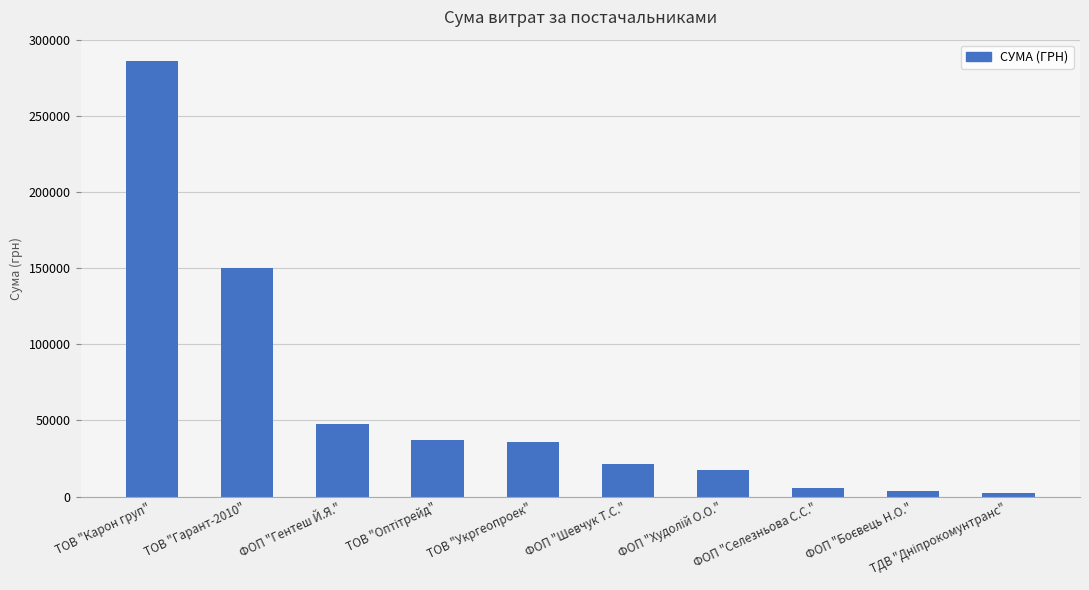

What position from the left is ФОП "Гентеш Й.Я."?

3